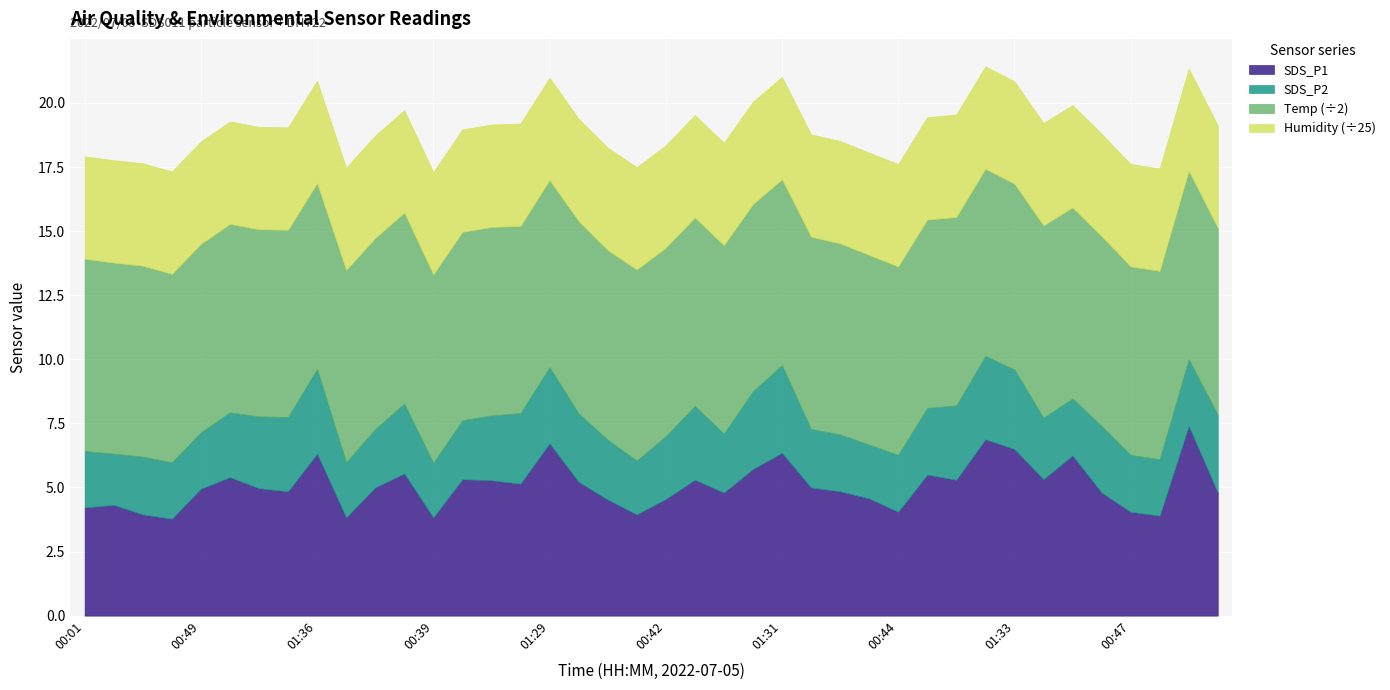

True or false: Humidity has a value of 99.9 at 00:35.

True